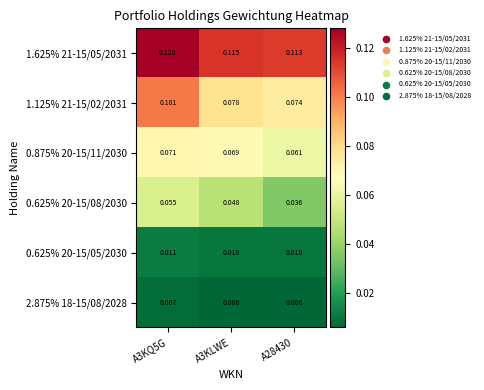

At which category is the sum across all series the highest?

A3KQ5G